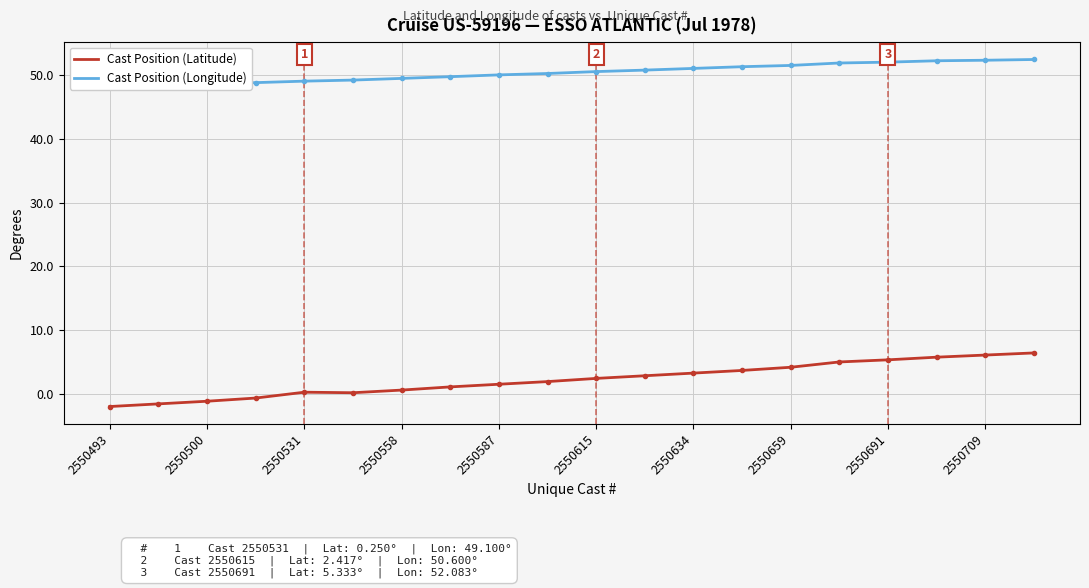

Read the Cast Position (Latitude) value at 2550615.

2.4